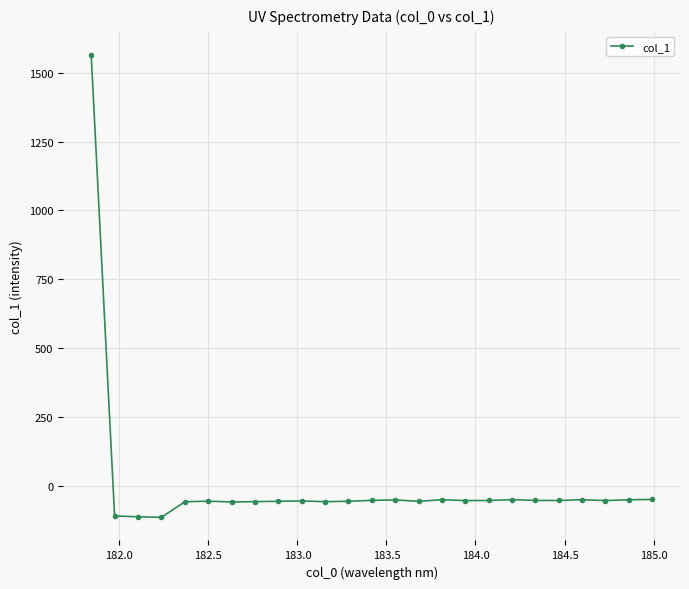

What is the value of the 1st point from the left?

1564.2